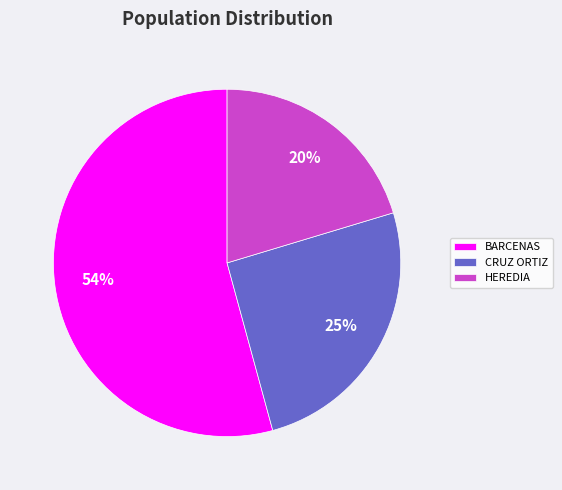

To the nearest percent, what is the average slice percentage?

33%